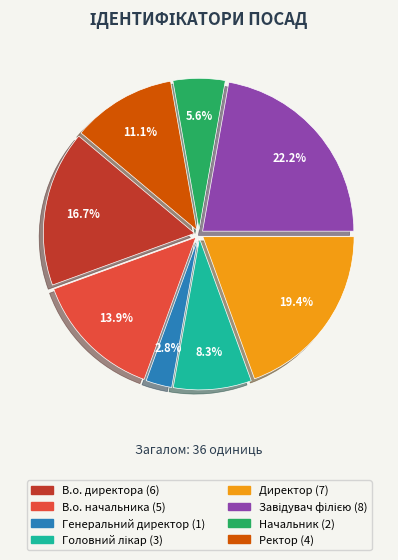

Is there any slice that represents more than half of the pie?

No